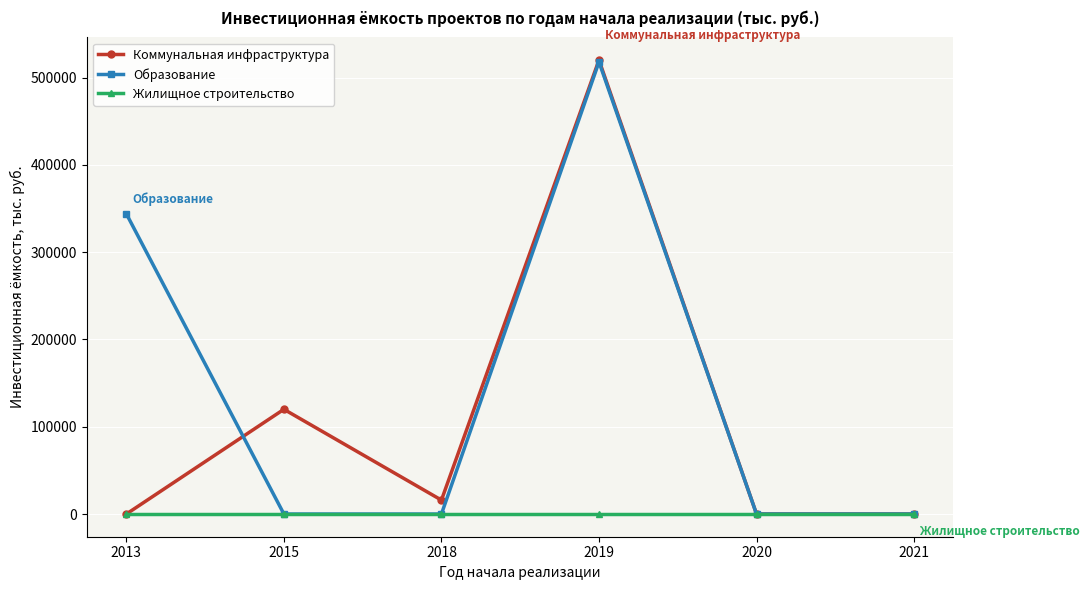

Rank the series by their average value, from highest to lowest.

Образование, Коммунальная инфраструктура, Жилищное строительство